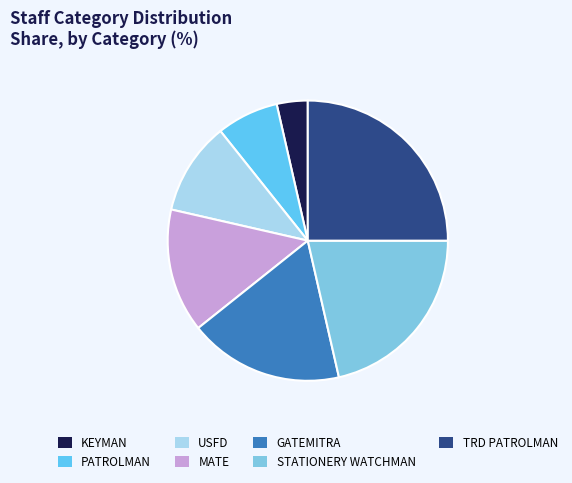

How many segments does this pie chart have?

7